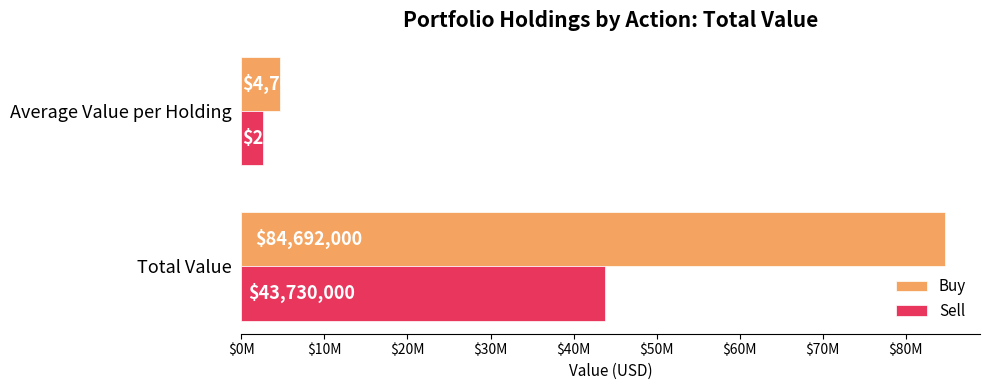

What is the value of the Sell bar at the 2nd from the left?

2572352.9